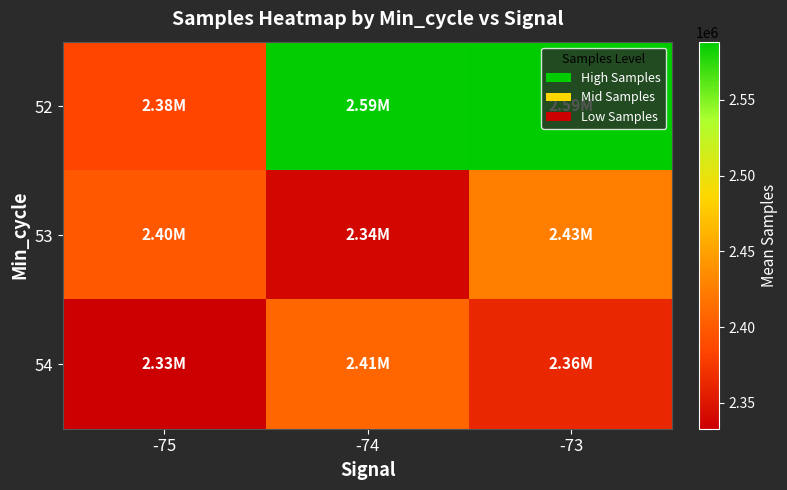

What is the maximum value shown in the chart?

2588330.0